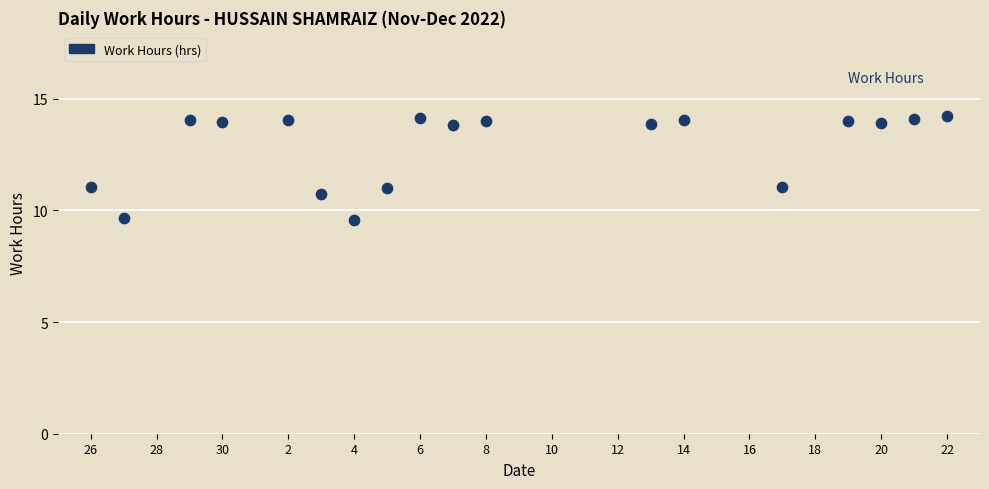

What is the range of Y values (max minus min)?

4.7